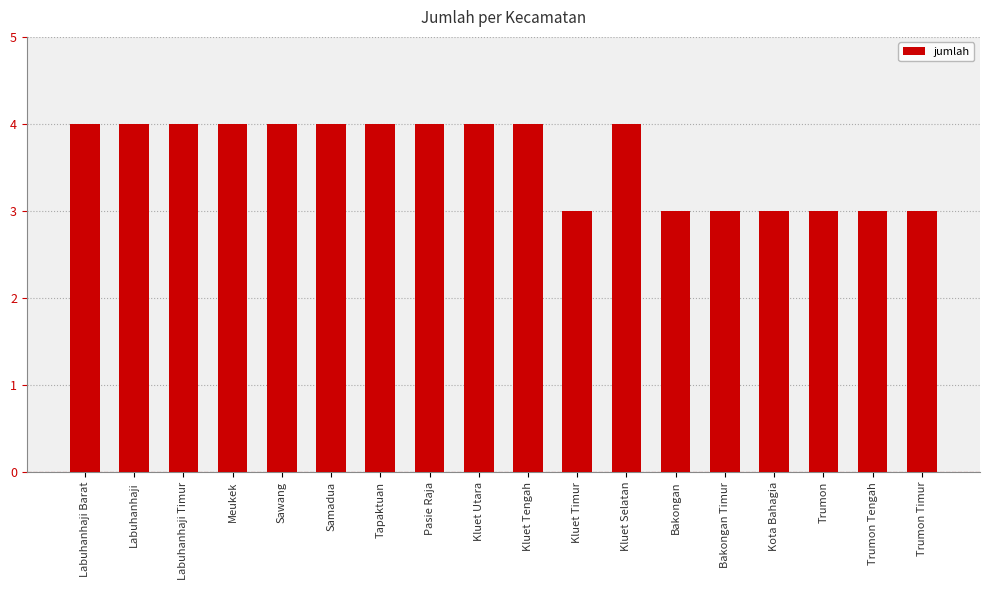

What position from the right is Pasie Raja?

11